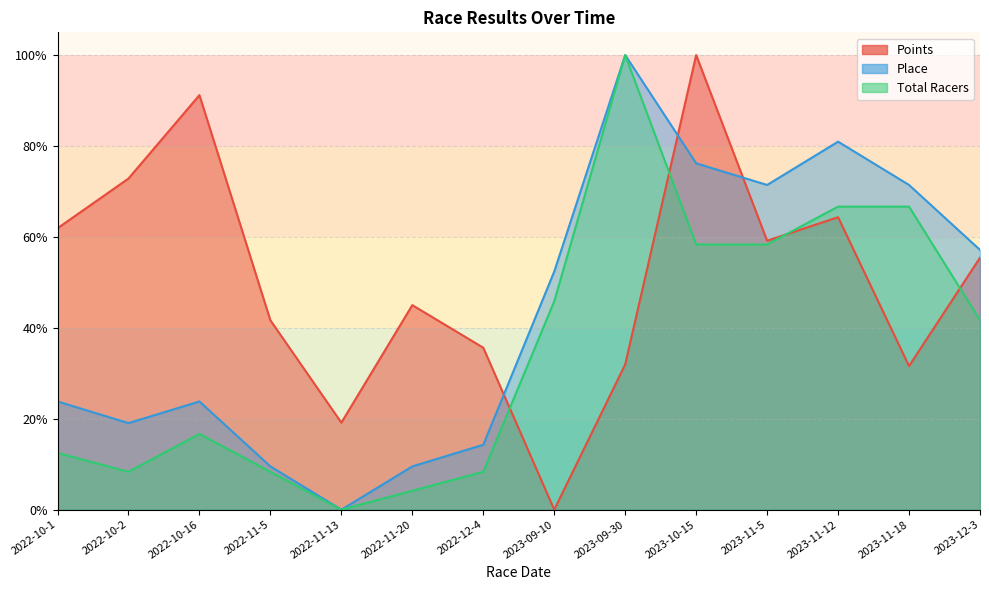

Which series has the widest spread of values?

Points